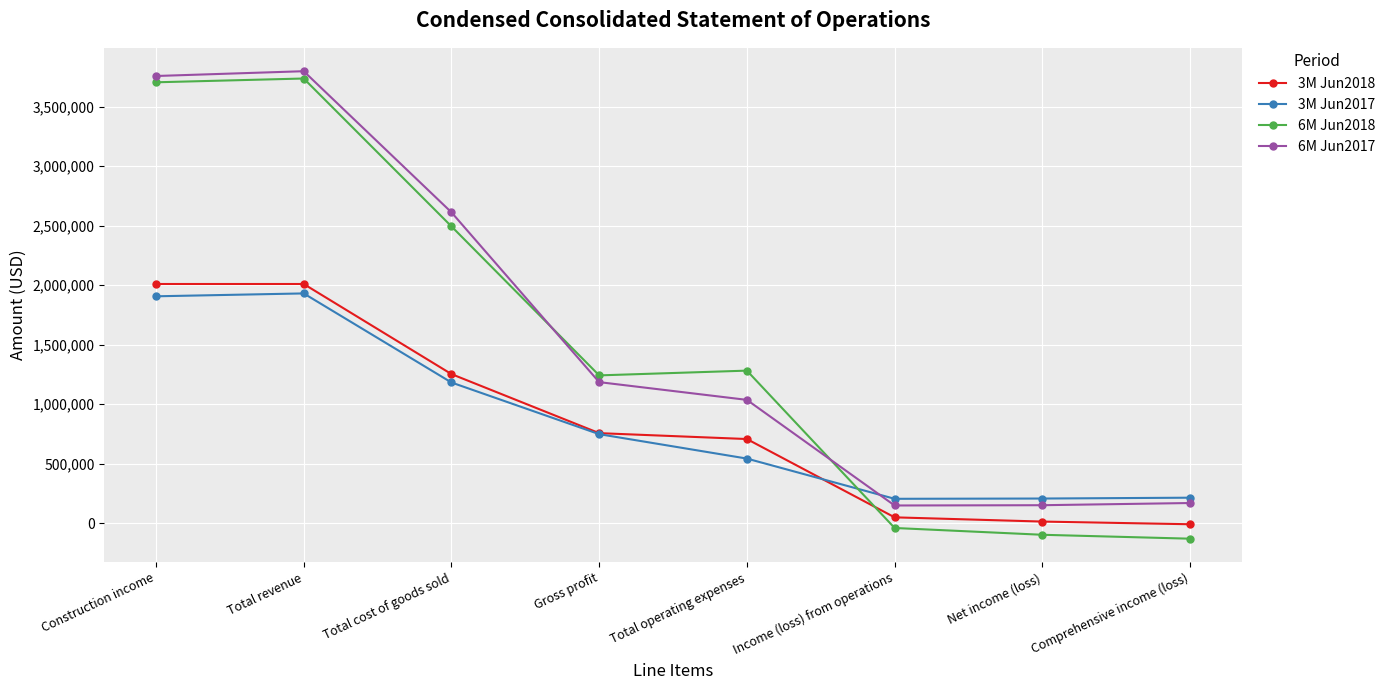

True or false: 6M Jun2017 has a value of 151358 at Net income (loss).

True